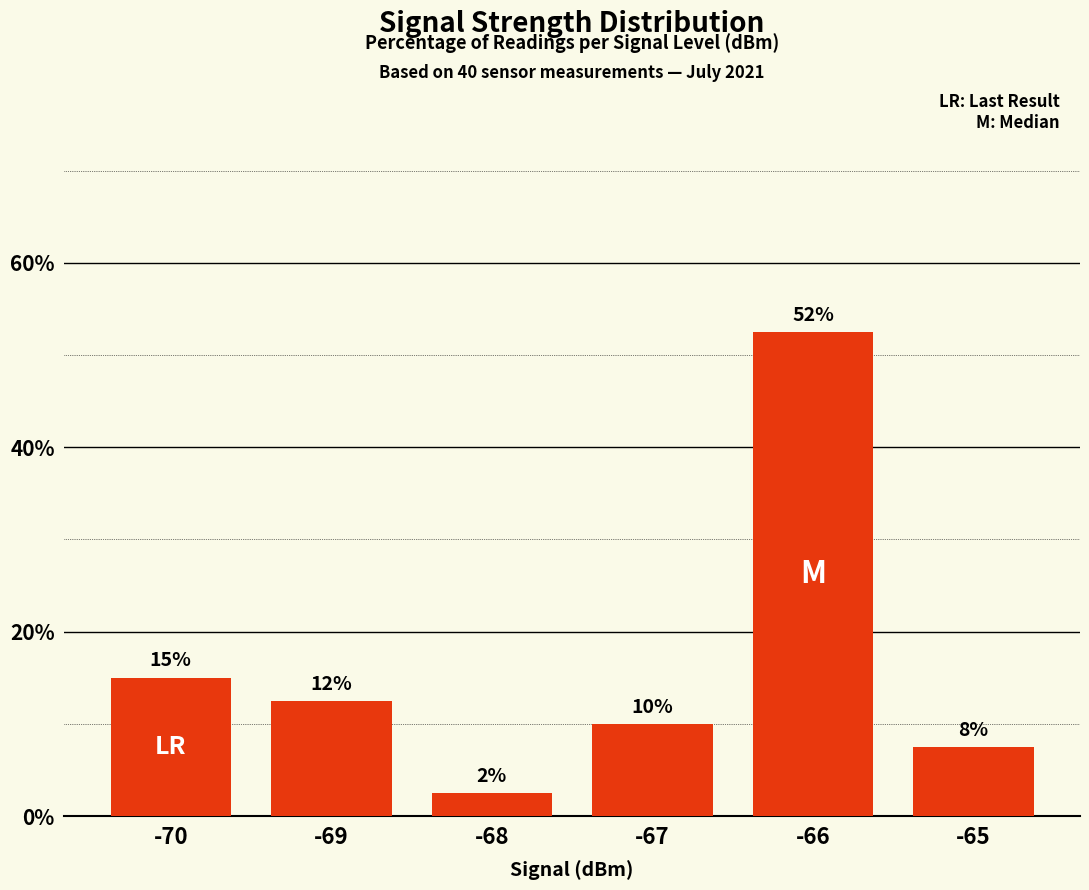

What is the change in value from -66 to -65?

-45.0